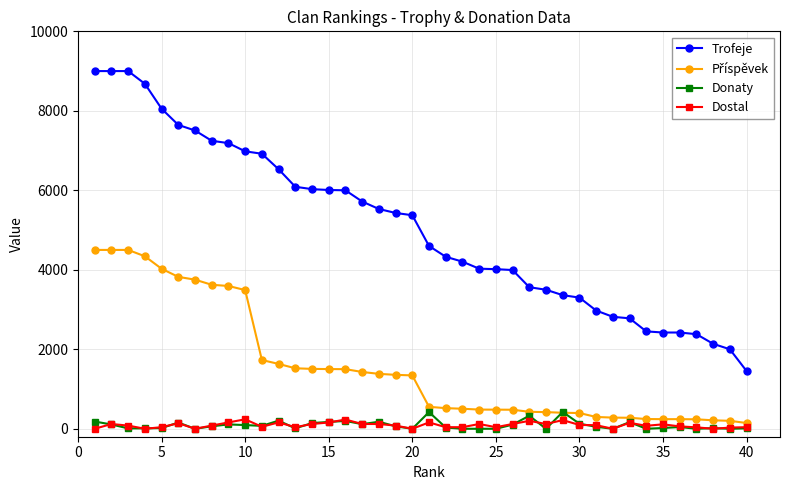

True or false: Donaty has more than 0 points higher than both neighbors.

True